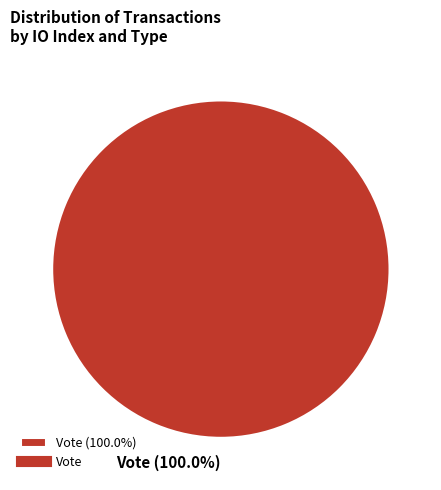

Is Vote (100.0%) the majority of the pie?

Yes